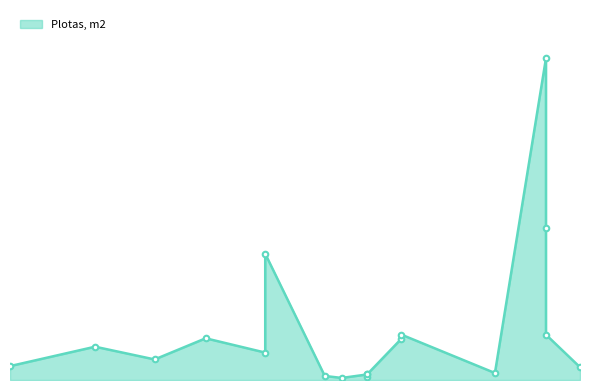

Rank the categories by value from highest to lowest.

2022-06-06, 2022-06-06, 2022-05-04, 2022-05-20, 2022-06-06, 2022-04-27, 2022-05-20, 2022-04-14, 2022-05-04, 2022-04-21, 2022-04-04, 2022-06-10, 2022-05-31, 2022-05-16, 2022-05-16, 2022-05-11, 2022-05-16, 2022-05-13